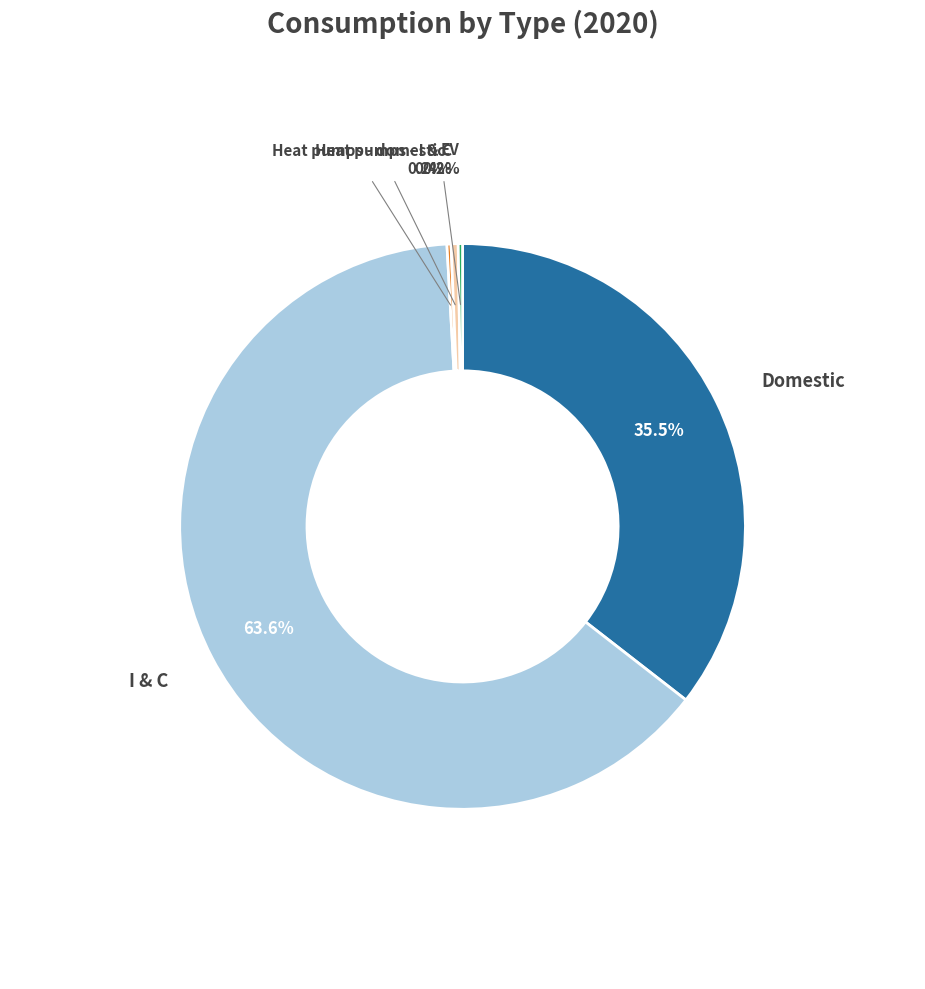

What percentage do Heat pumps - I & C and Domestic together represent?

35.9%